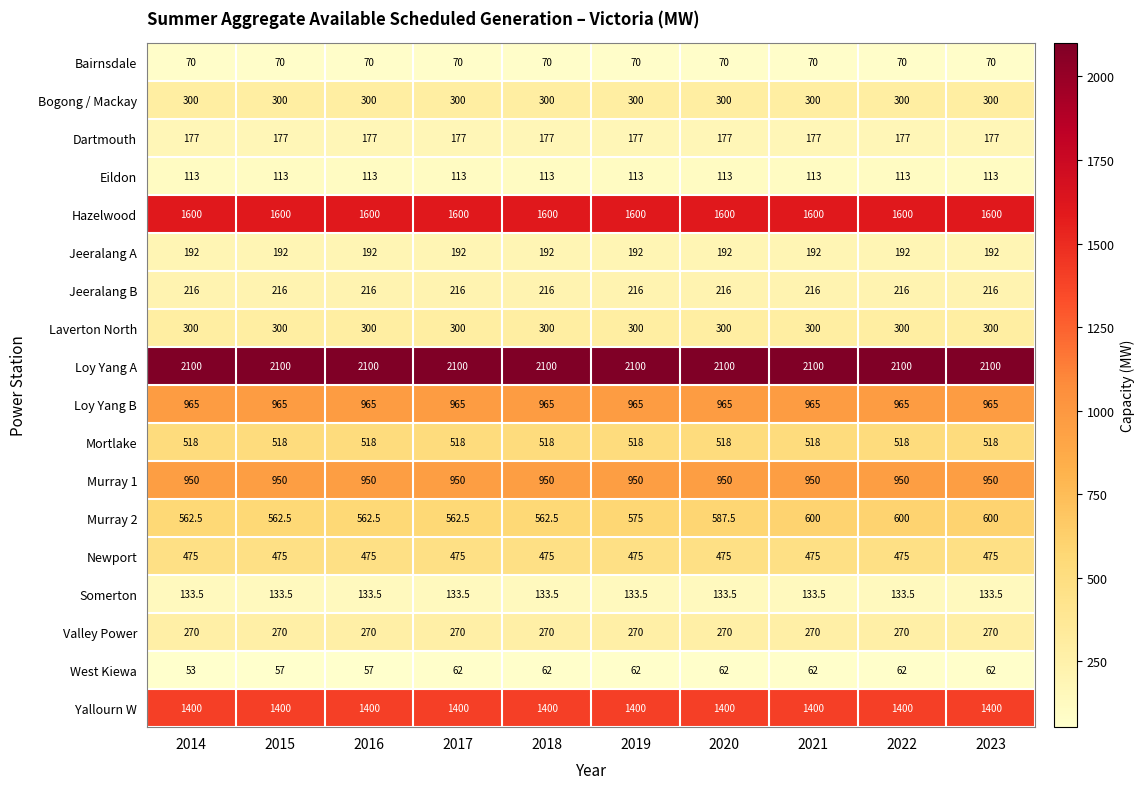

What is the difference between the highest and lowest values at 2022?

2038.0